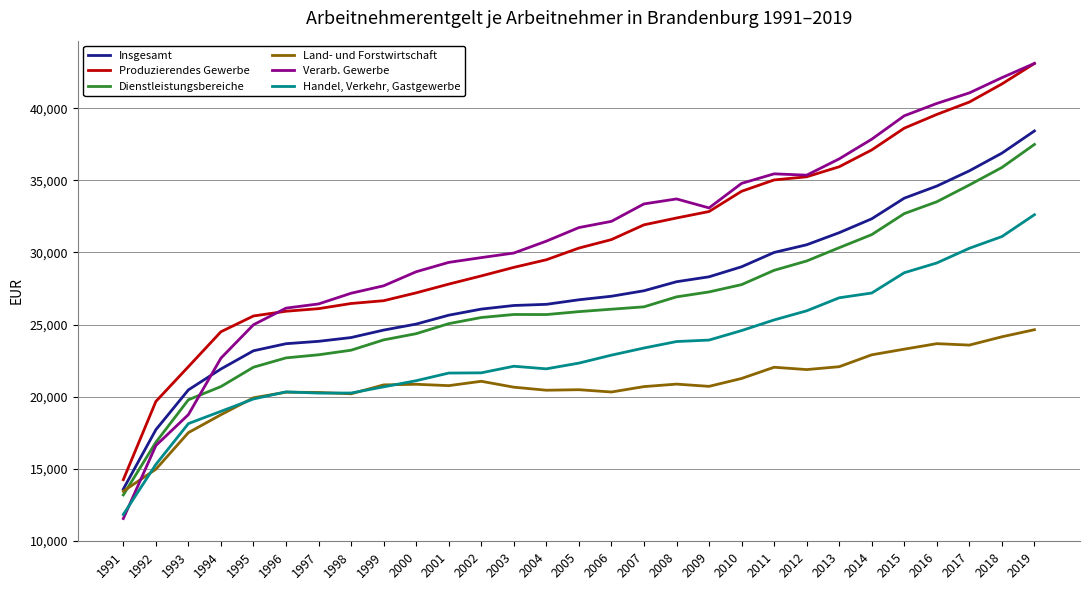

What are all the series names shown in the legend?

Insgesamt, Produzierendes Gewerbe, Dienstleistungsbereiche, Land- und Forstwirtschaft, Verarb. Gewerbe, Handel, Verkehr, Gastgewerbe